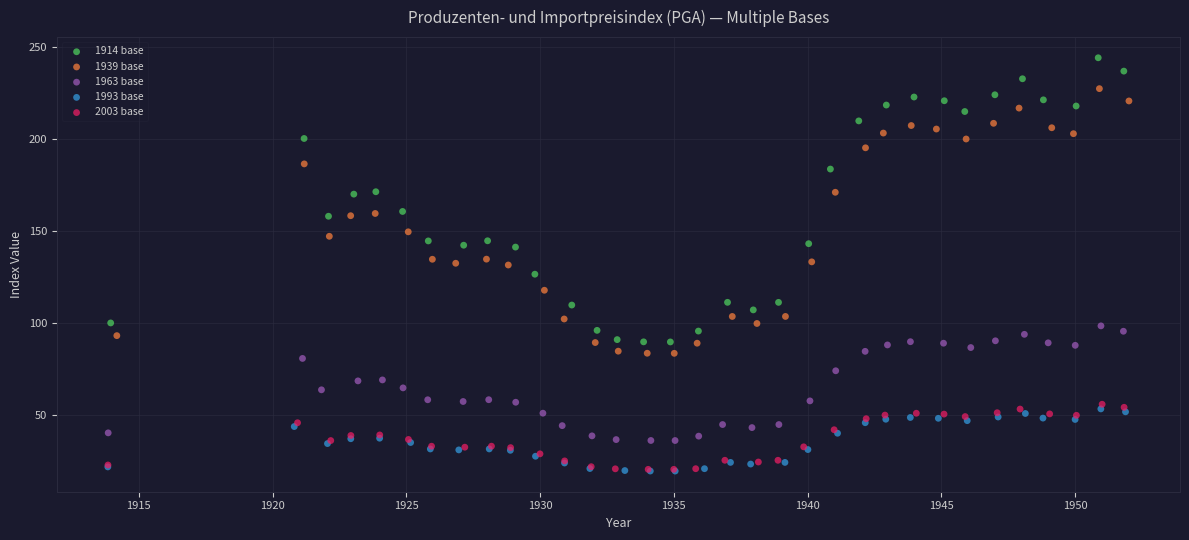

Which series contains the highest Y value?

1914 base